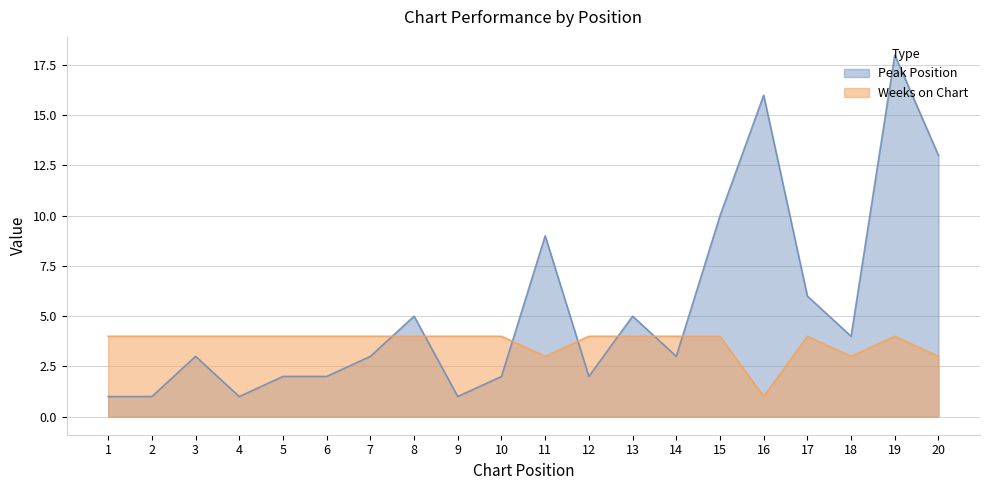

Is it true that Weeks on Chart equals 4 at 5?

True